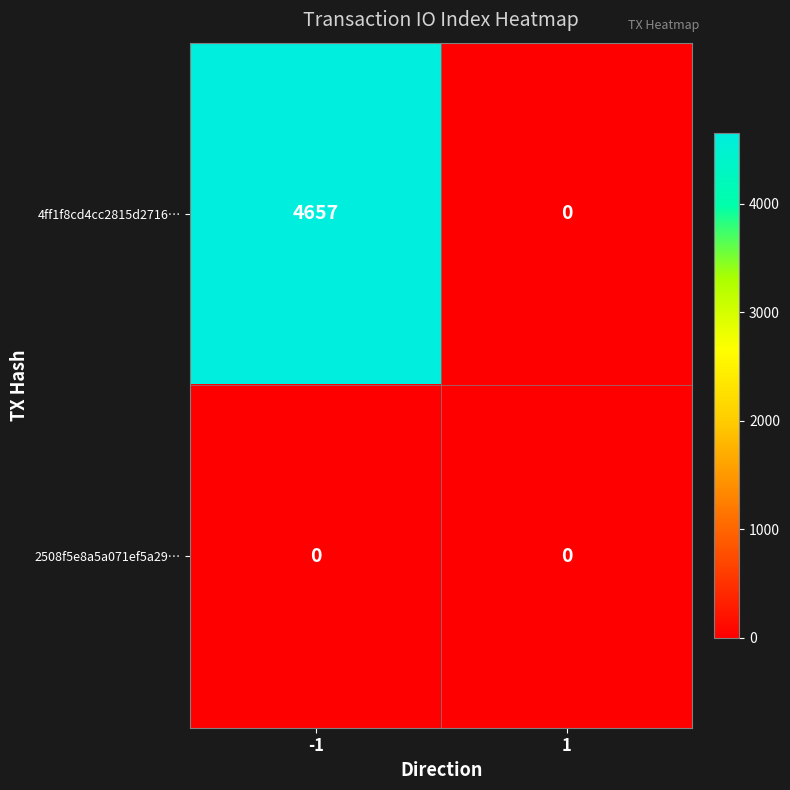

True or false: 2508f5e8a5a071ef5a29… has a value of 0 at 1.

True